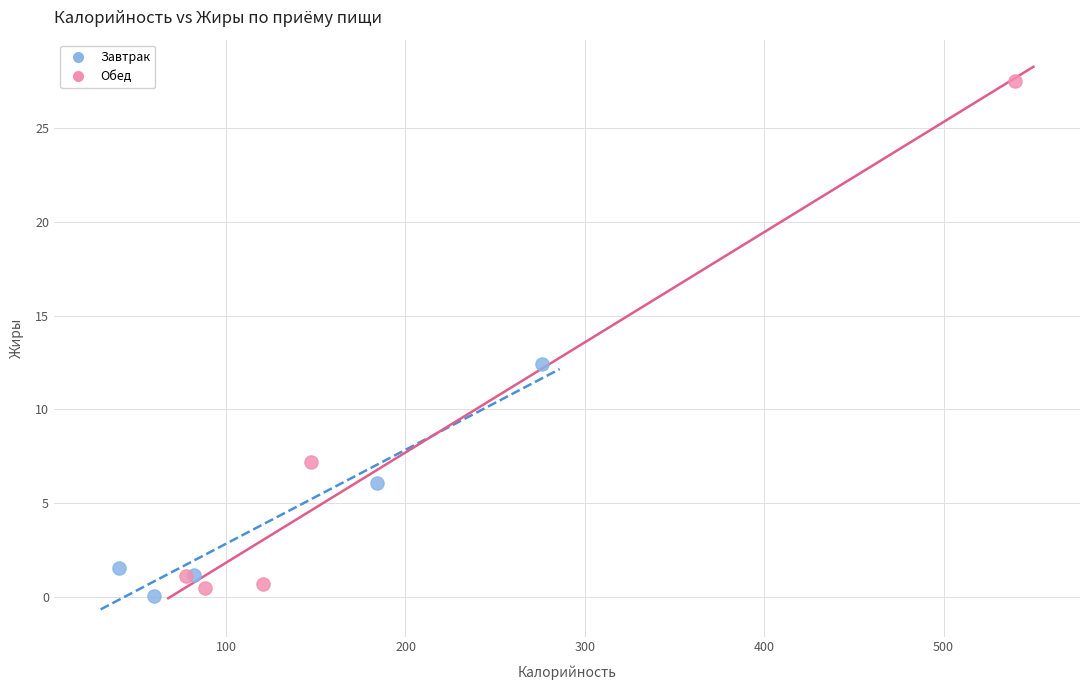

Which series contains the lowest Y value?

Завтрак